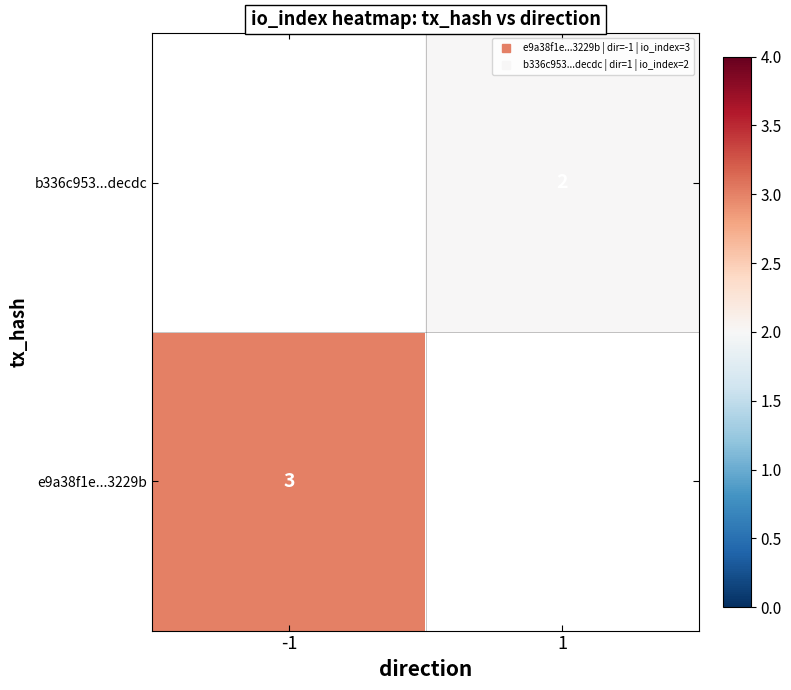

What is the approximate value of b336c953...decdc at 1?

2.0